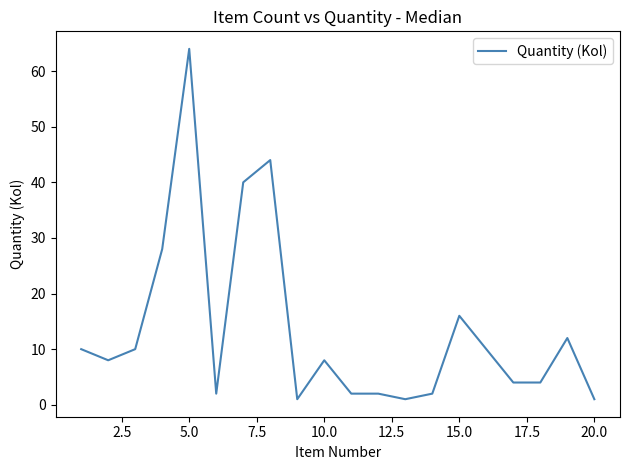

True or false: the data has more than 2 interior local peaks.

True